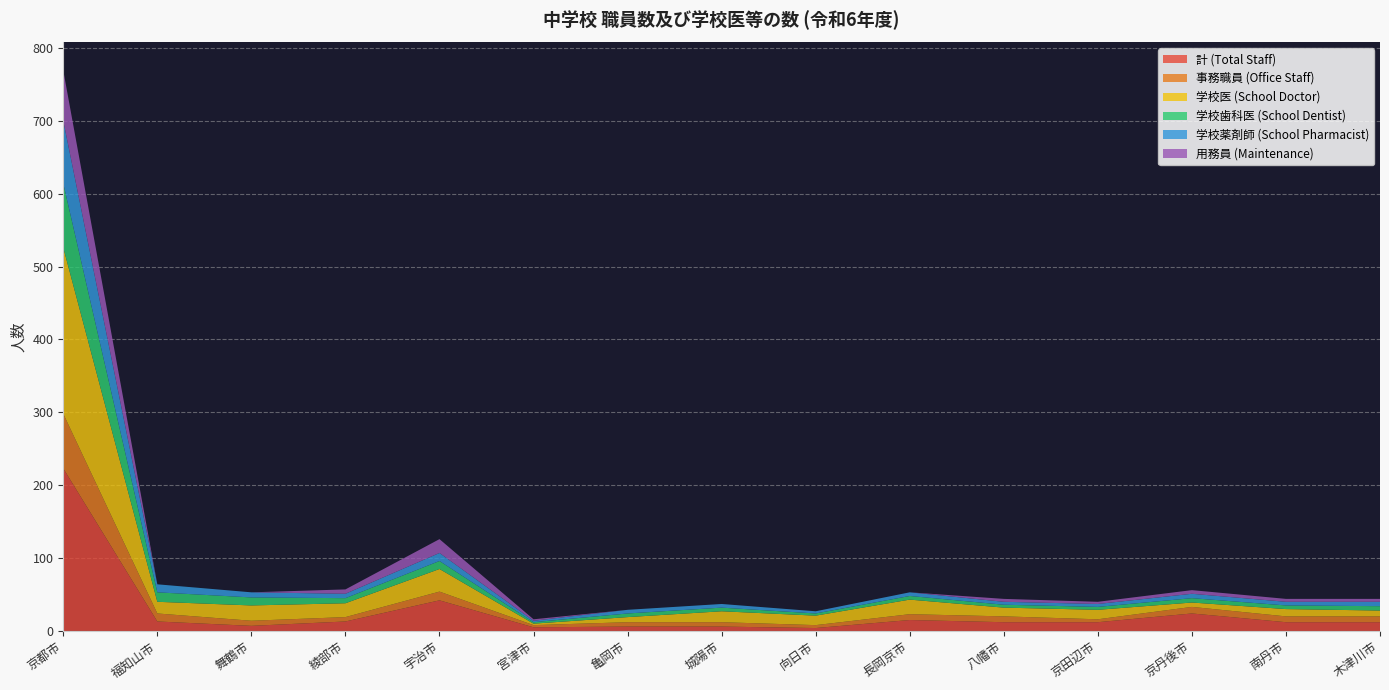

Reading right to left, extract all data points from this chart.

計 (Total Staff): 木津川市=12	南丹市=12	京丹後市=24	京田辺市=12	八幡市=12	長岡京市=15	向日市=4	城陽市=6	亀岡市=6	宮津市=5	宇治市=42	綾部市=13	舞鶴市=7	福知山市=13	京都市=223
事務職員 (Office Staff): 木津川市=8	南丹市=8	京丹後市=9	京田辺市=4	八幡市=8	長岡京市=8	向日市=4	城陽市=6	亀岡市=6	宮津市=3	宇治市=12	綾部市=6	舞鶴市=7	福知山市=11	京都市=75
学校医 (School Doctor): 木津川市=8	南丹市=10	京丹後市=6	京田辺市=13	八幡市=12	長岡京市=20	向日市=13	城陽市=15	亀岡市=7	宮津市=2	宇治市=31	綾部市=19	舞鶴市=21	福知山市=16	京都市=228
学校歯科医 (School Dentist): 木津川市=6	南丹市=5	京丹後市=6	京田辺市=4	八幡市=4	長岡京市=5	向日市=3	城陽市=5	亀岡市=5	宮津市=2	宇治市=11	綾部市=7	舞鶴市=11	福知山市=13	京都市=88
学校薬剤師 (School Pharmacist): 木津川市=6	南丹市=5	京丹後市=6	京田辺市=4	八幡市=4	長岡京市=5	向日市=3	城陽市=5	亀岡市=5	宮津市=2	宇治市=11	綾部市=6	舞鶴市=7	福知山市=11	京都市=86
用務員 (Maintenance): 木津川市=4	南丹市=4	京丹後市=5	京田辺市=3	八幡市=4	長岡京市=0	向日市=0	城陽市=0	亀岡市=0	宮津市=2	宇治市=19	綾部市=6	舞鶴市=0	福知山市=0	京都市=69